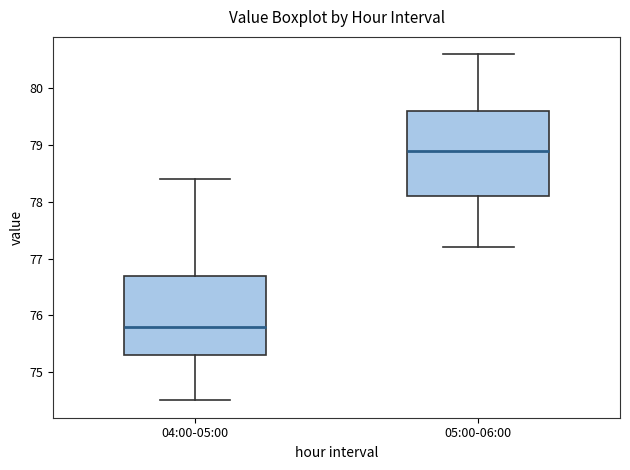

Which box has the lowest median line?

04:00-05:00